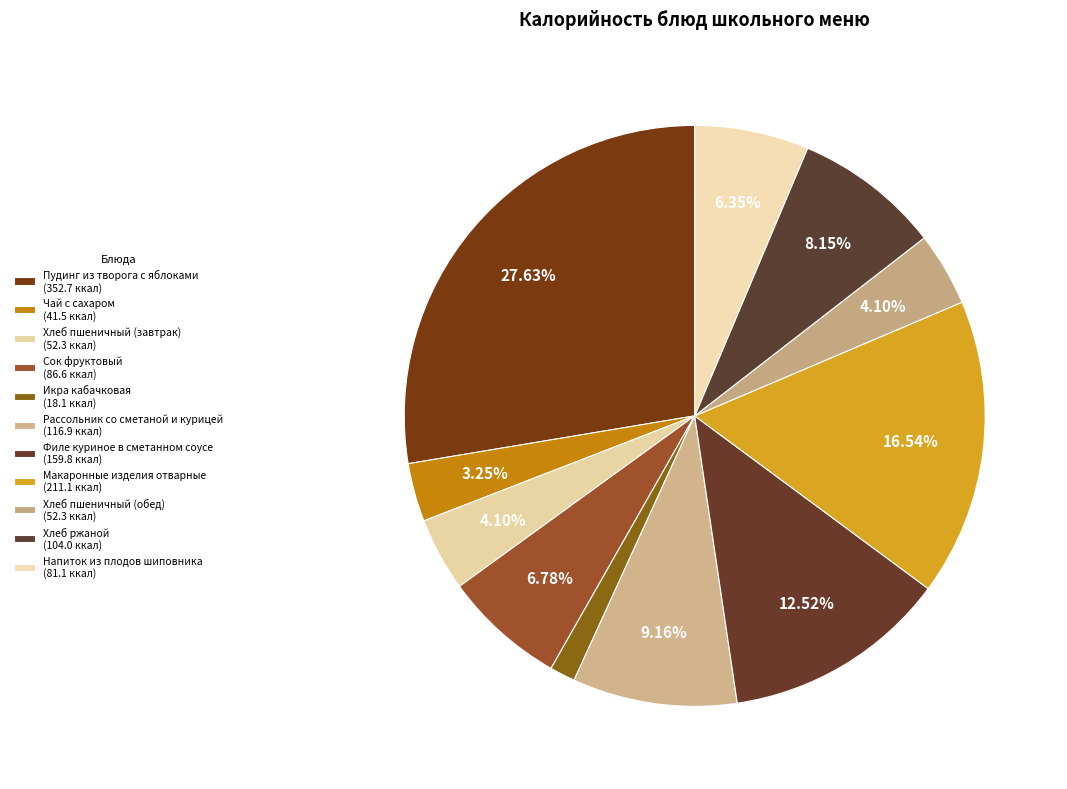

What is the total percentage of Икра кабачковая and Хлеб ржаной?

9.6%